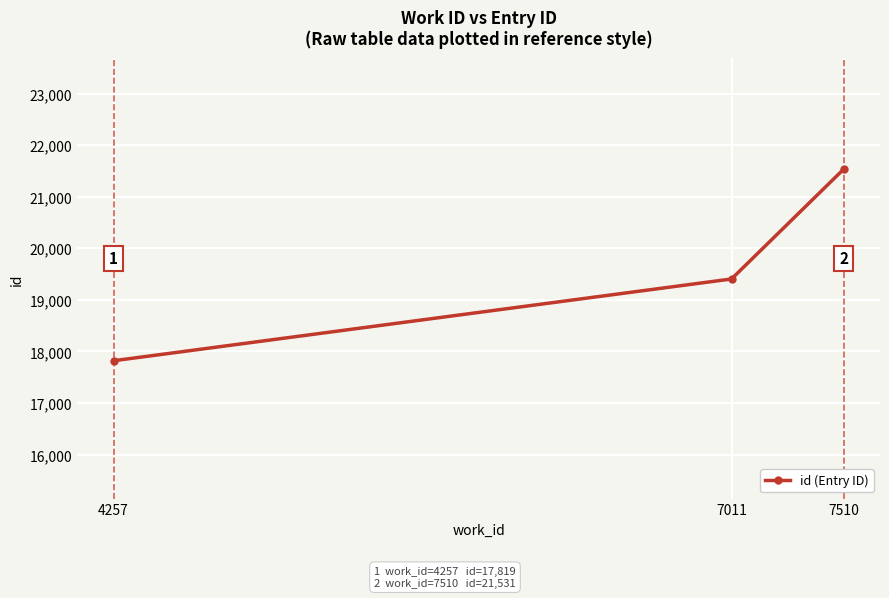

Count the number of data series in this chart.

1